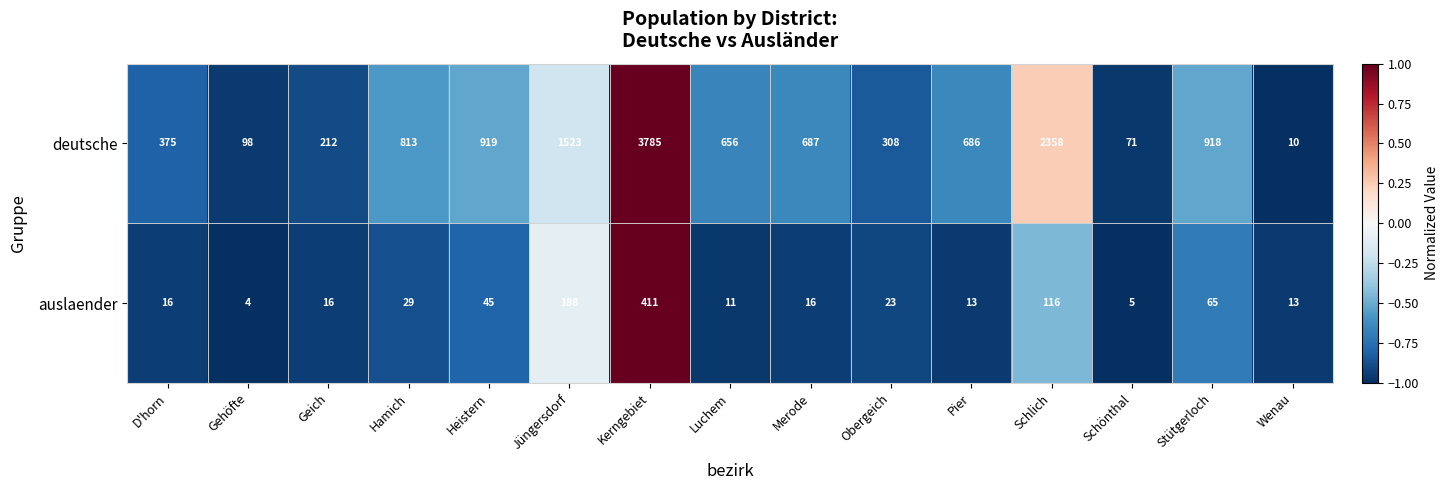

What is the difference between the maximum and minimum values in the deutsche series?

3775